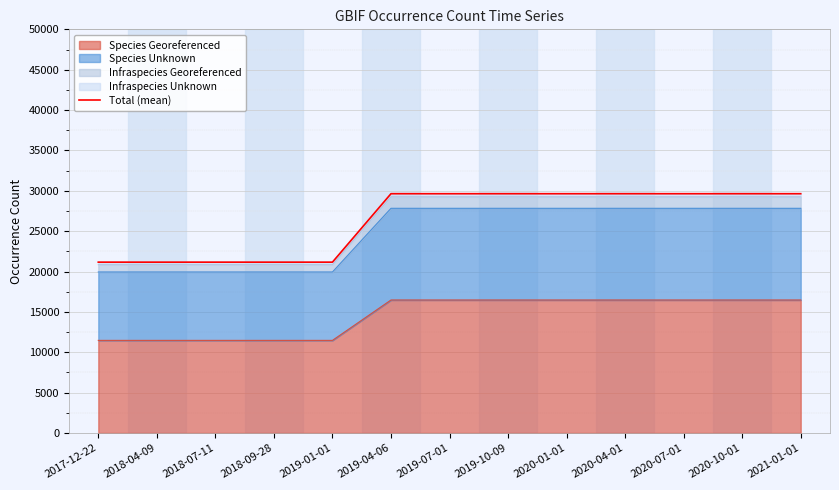

List the labels in order of value, largest first.

2019-04-06, 2019-07-01, 2019-10-09, 2020-01-01, 2020-04-01, 2020-07-01, 2020-10-01, 2021-01-01, 2017-12-22, 2018-04-09, 2018-07-11, 2018-09-28, 2019-01-01